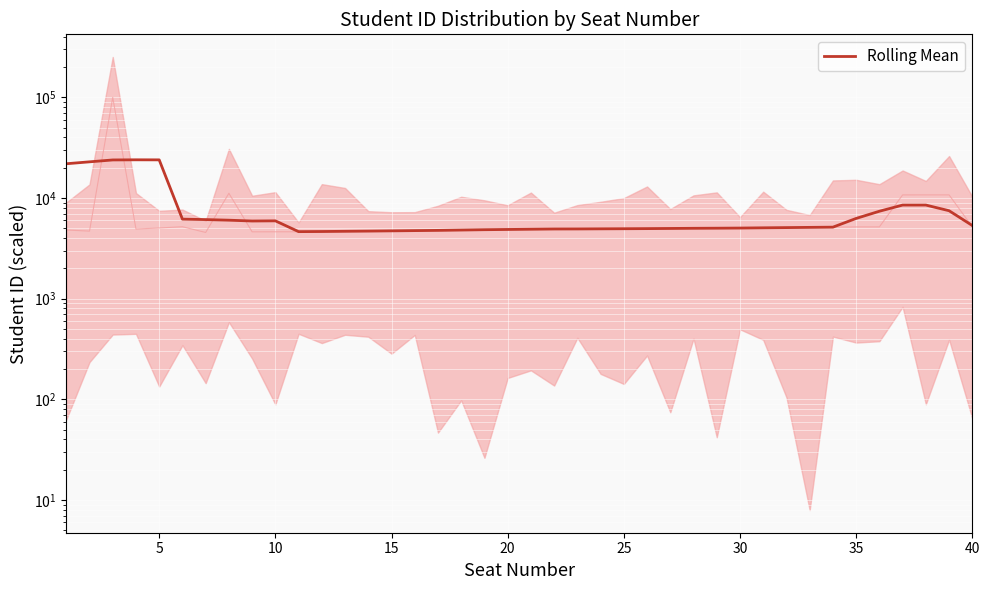

How many lines are shown in the chart?

1